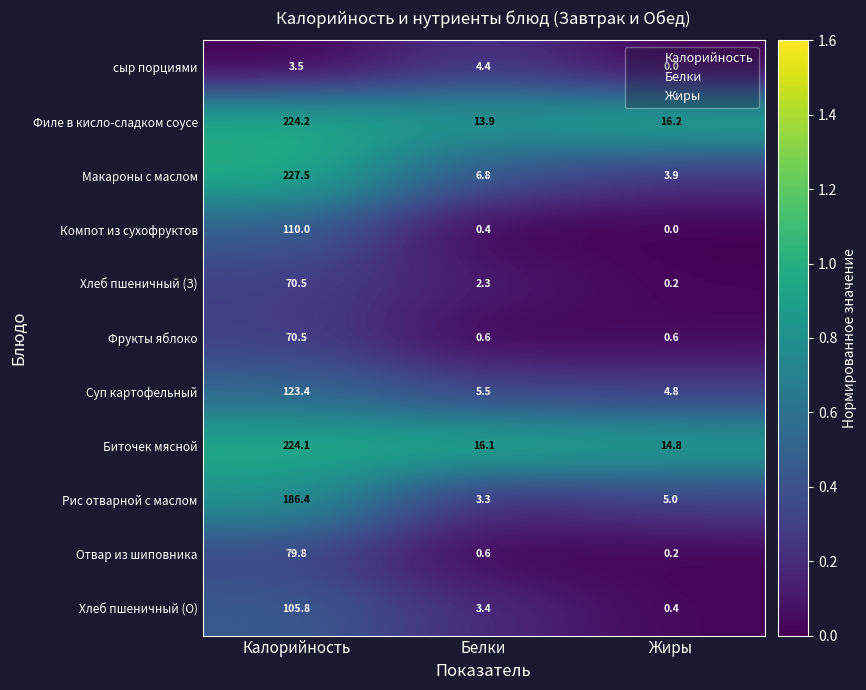

Which series changed the most between Калорийность and Жиры?

Макароны с маслом